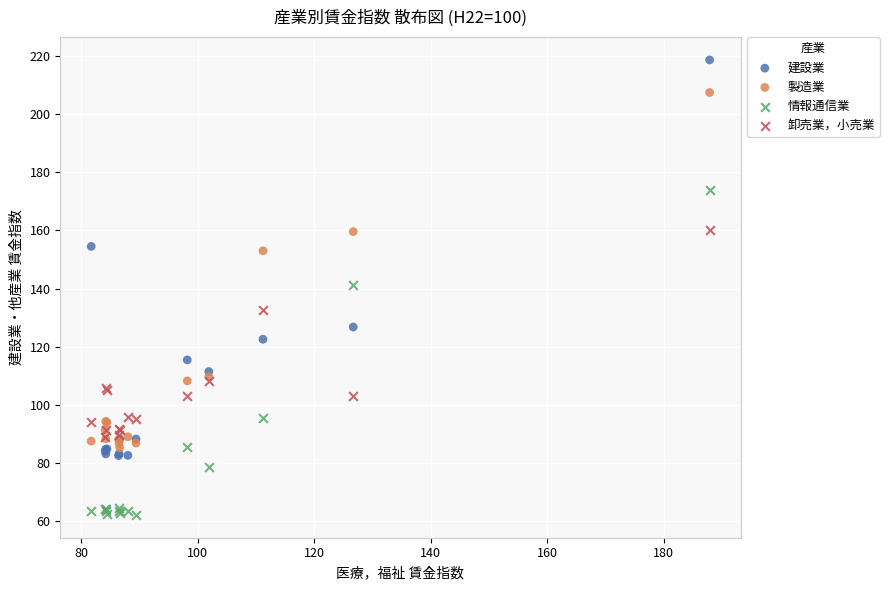

What are all the series names shown in the legend?

建設業, 製造業, 情報通信業, 卸売業，小売業